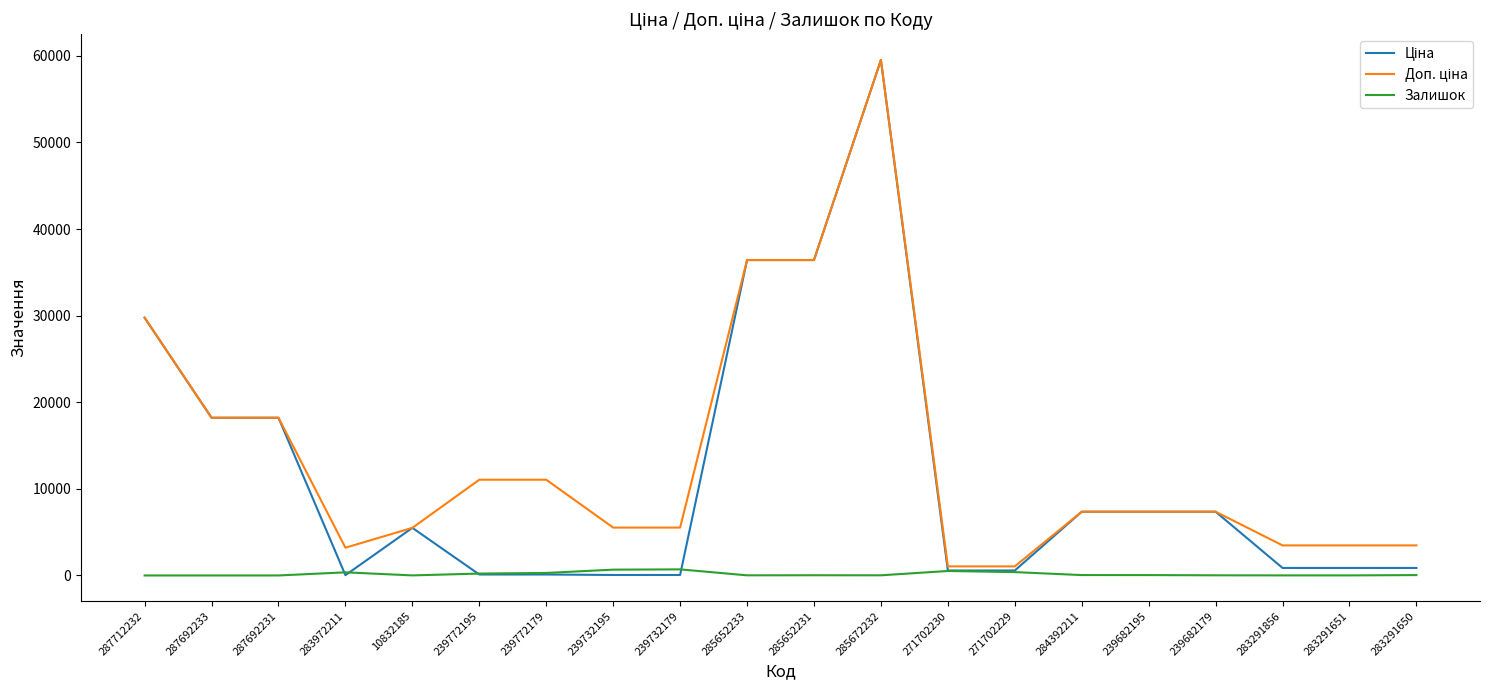

What position from the right is 239732195?

13